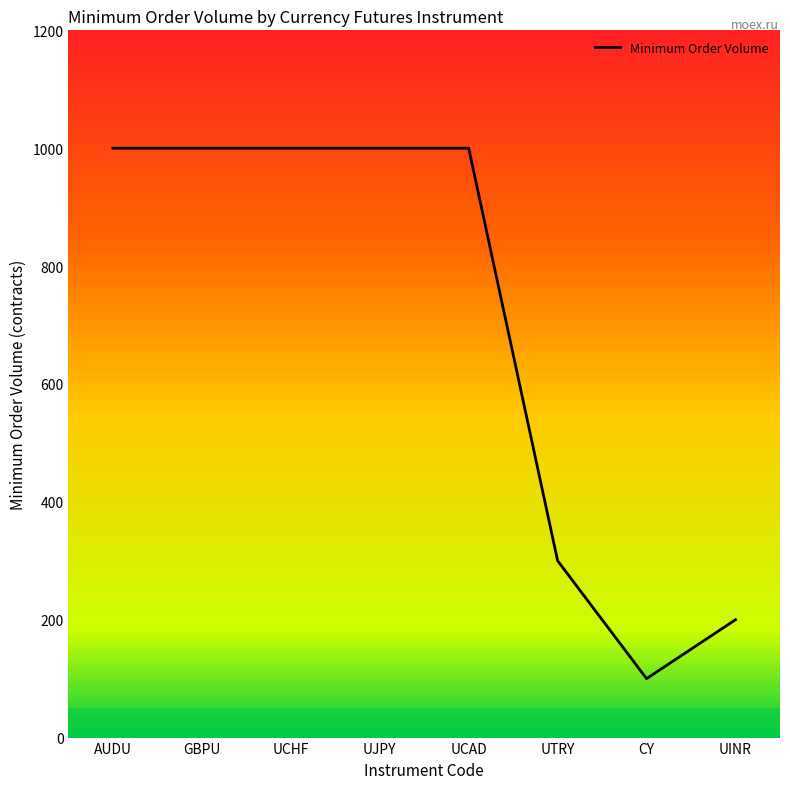

True or false: there are more than 2 points higher than both neighbors.

False